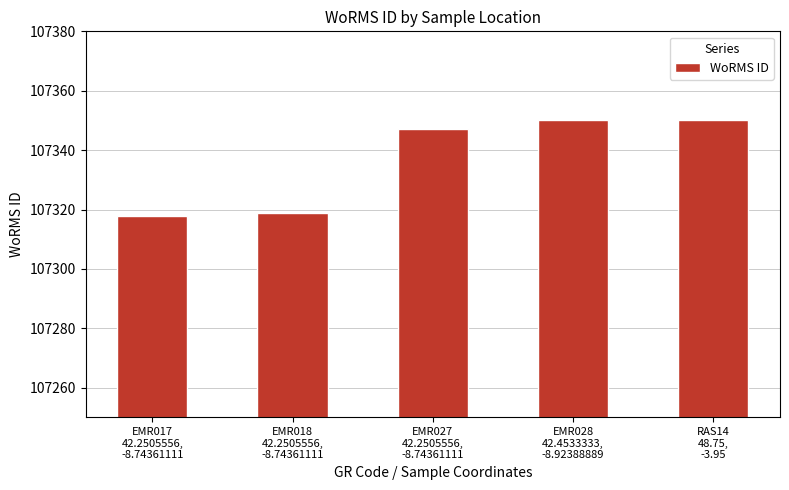

What is the difference between the maximum and second lowest values?

31